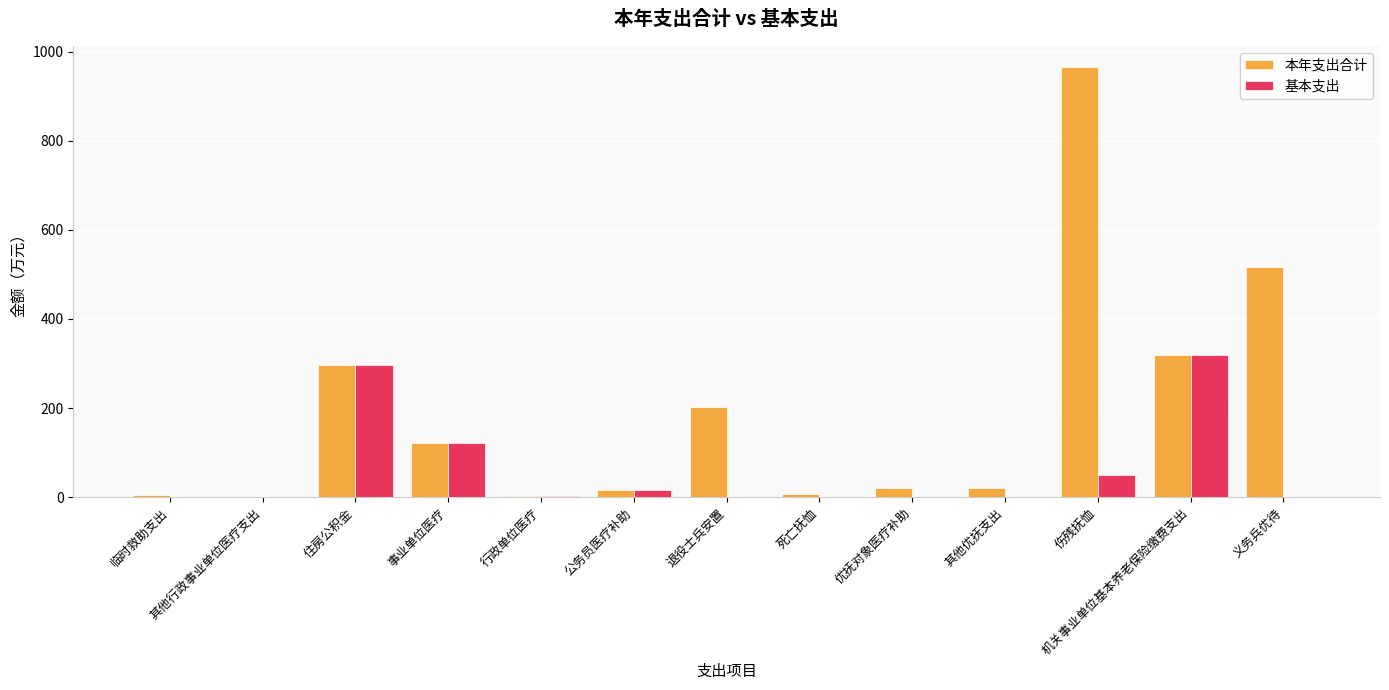

Does the chart contain stacked bars?

No